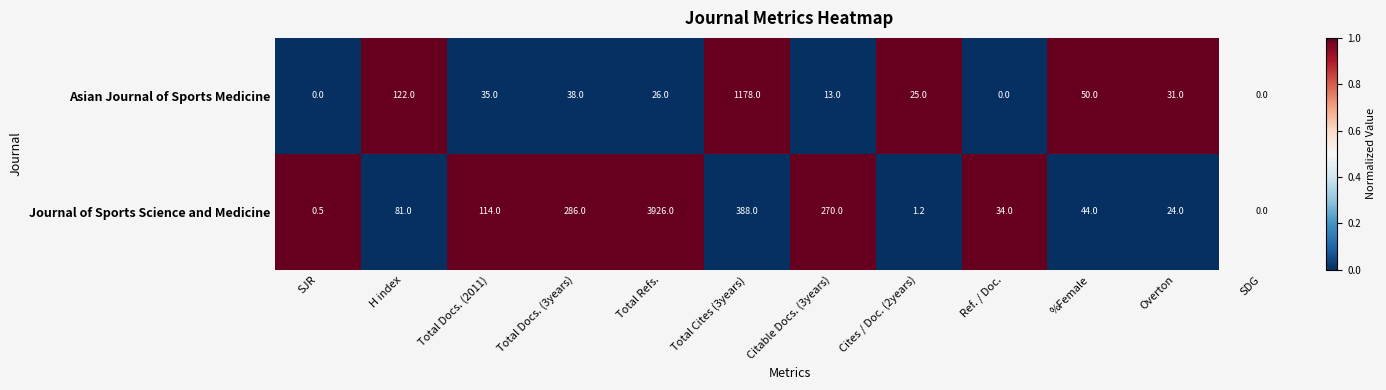

Is it true that Asian Journal of Sports Medicine equals 38.0 at Total Docs. (3years)?

True